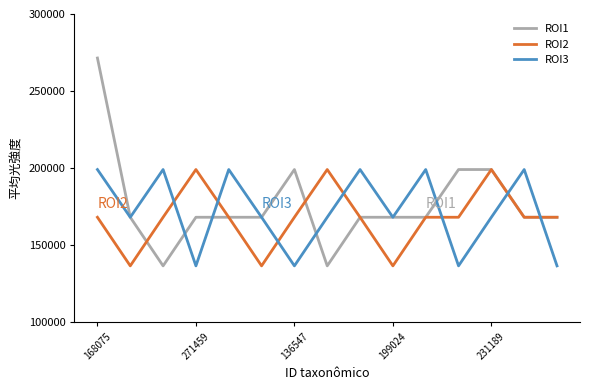

After their last crossing, which series has the higher values: ROI3 or ROI2?

ROI2